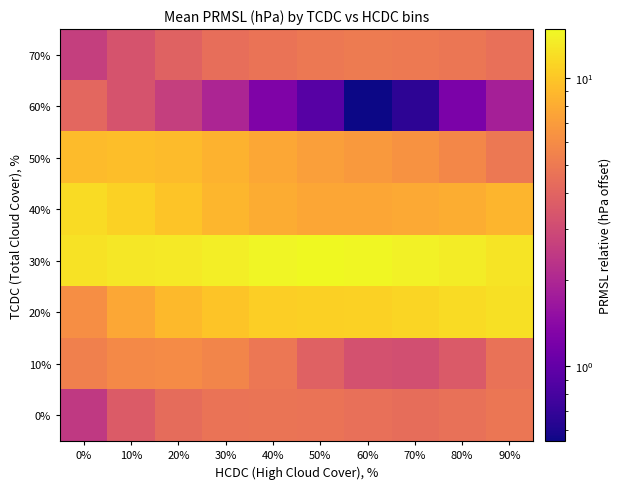

Reading left to right, transcribe all the data shown in this chart.

0%: 0%=2.5	10%=3.6	20%=4.3	30%=4.7	40%=4.7	50%=4.7	60%=4.5	70%=4.4	80%=4.5	90%=4.8
10%: 0%=5.4	10%=5.9	20%=6.0	30%=5.6	40%=4.9	50%=3.9	60%=3.2	70%=3.2	80%=3.6	90%=4.6
20%: 0%=6.1	10%=7.7	20%=9.0	30%=9.9	40%=10.7	50%=10.9	60%=11.0	70%=11.3	80%=11.9	90%=12.3
30%: 0%=12.5	10%=12.9	20%=13.2	30%=13.6	40%=14.3	50%=14.8	60%=14.5	70%=14.0	80%=13.4	90%=12.6
40%: 0%=11.8	10%=10.9	20%=9.9	30%=8.8	40%=8.1	50%=7.6	60%=7.6	70%=7.8	80%=8.1	90%=8.6
50%: 0%=9.1	10%=9.3	20%=9.1	30%=8.5	40%=7.7	50%=7.2	60%=6.8	70%=6.3	80%=5.7	90%=4.9
60%: 0%=4.1	10%=3.3	20%=2.6	30%=2.0	40%=1.3	50%=0.9	60%=0.5	70%=0.7	80%=1.2	90%=1.8
70%: 0%=2.6	10%=3.3	20%=3.9	30%=4.5	40%=4.7	50%=4.9	60%=5.1	70%=5.0	80%=4.8	90%=4.5